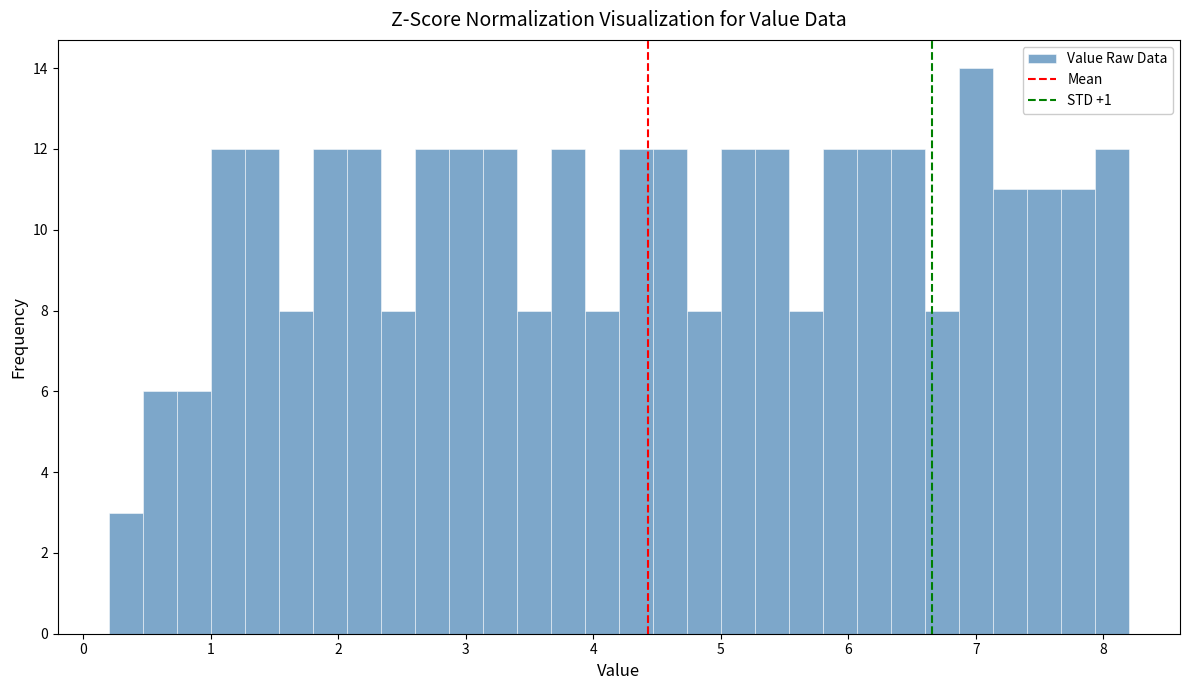

Around what value on the x-axis is the tallest bar? Give the approximate position of its centre, as read against the axis.

7.0